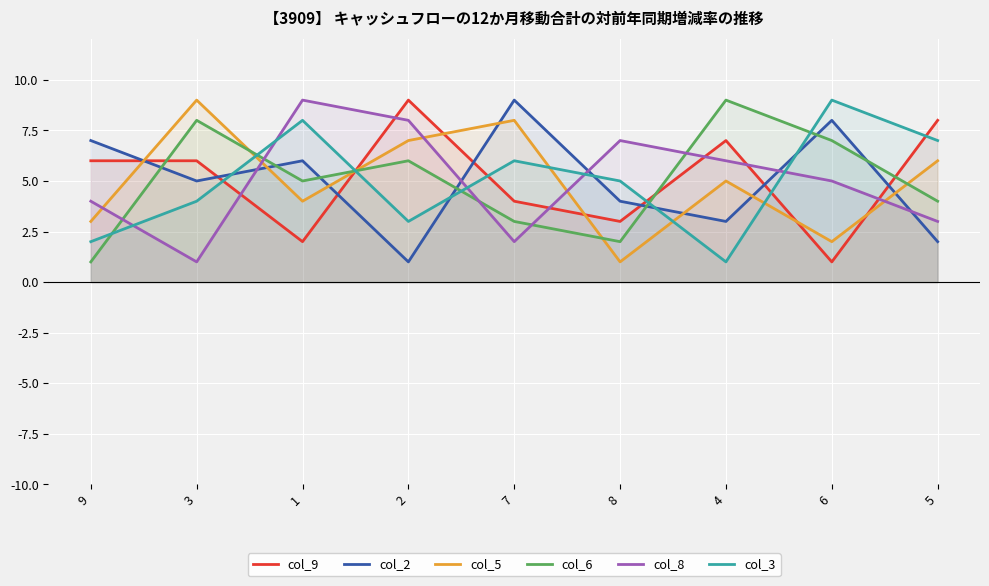

The col_3 series shows 16 at 6. True or false?

False